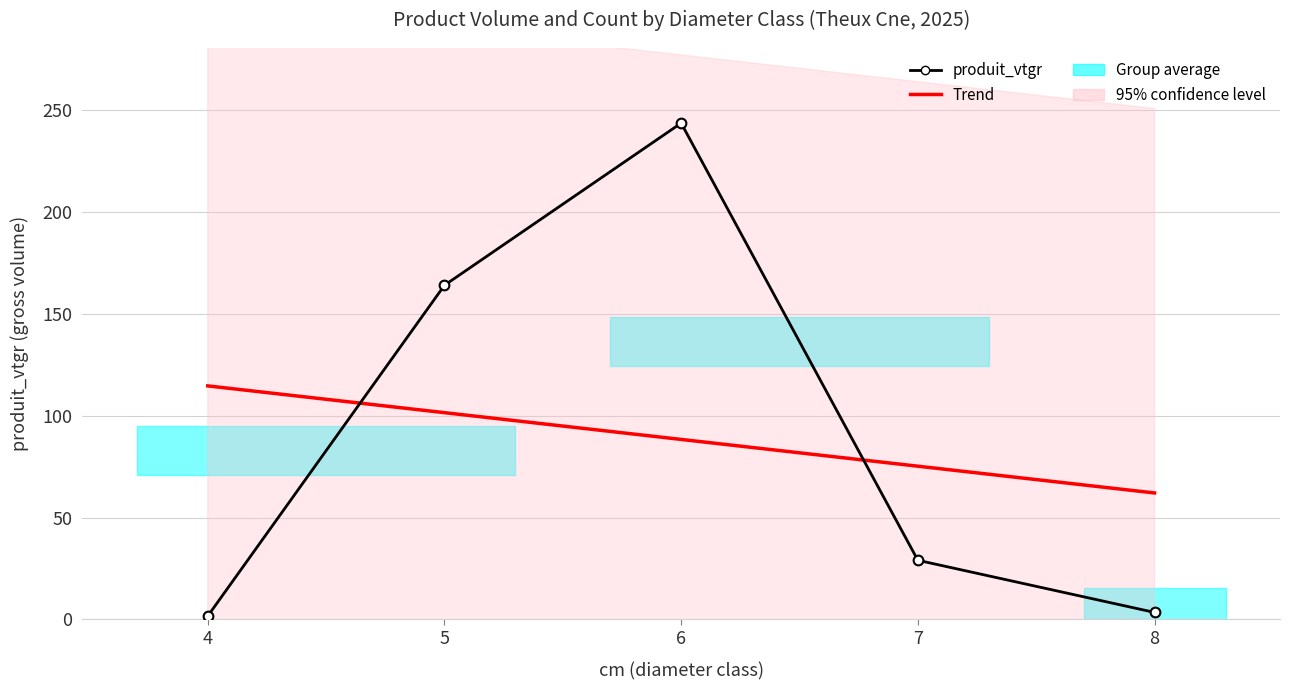

How many values in the produit_vtgr series are below 29?

2